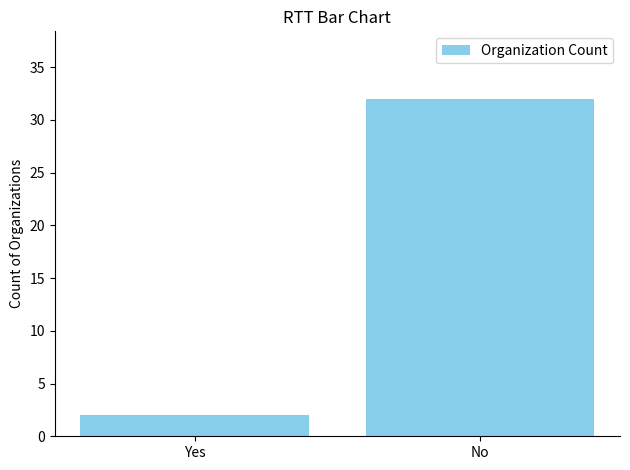

Count the values in the range 2 to 32.

2